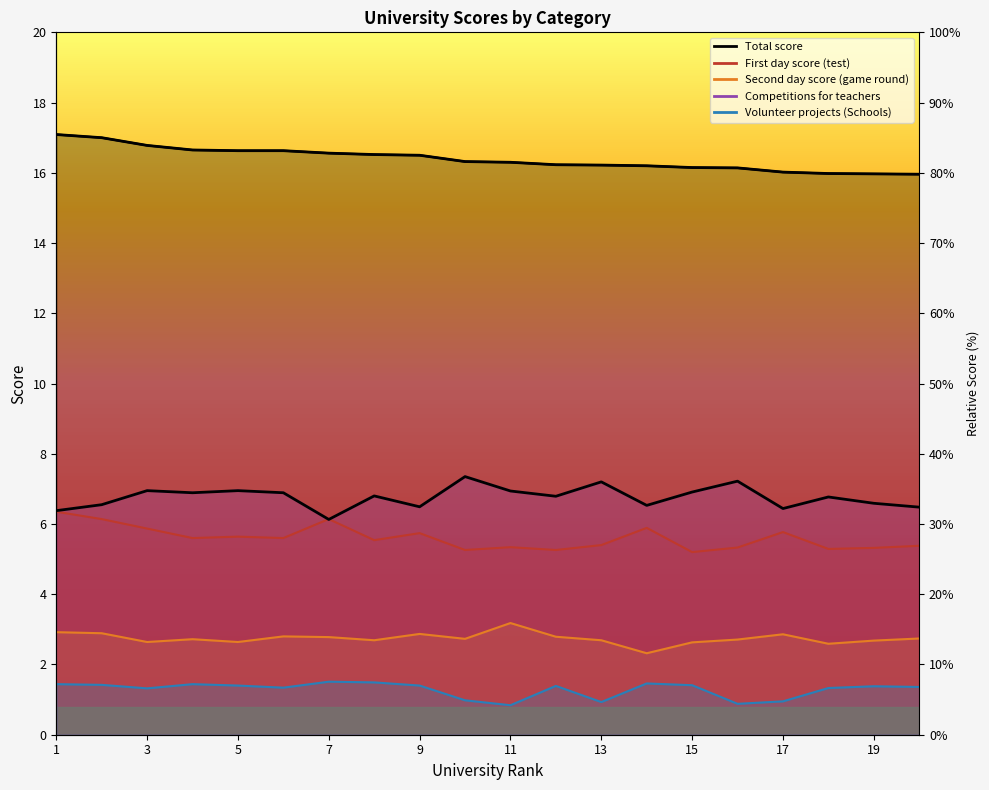

Read the Volunteer projects (Schools) value at 5.

1.4